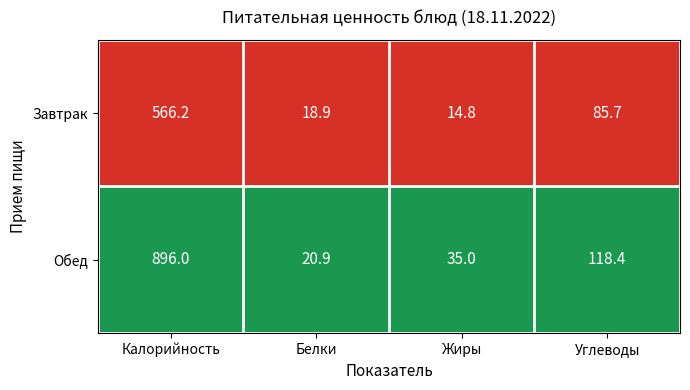

Reading left to right, list all the values displayed in this chart.

Завтрак: Калорийность=566.2	Белки=18.9	Жиры=14.8	Углеводы=85.7
Обед: Калорийность=896.0	Белки=20.9	Жиры=35.0	Углеводы=118.4